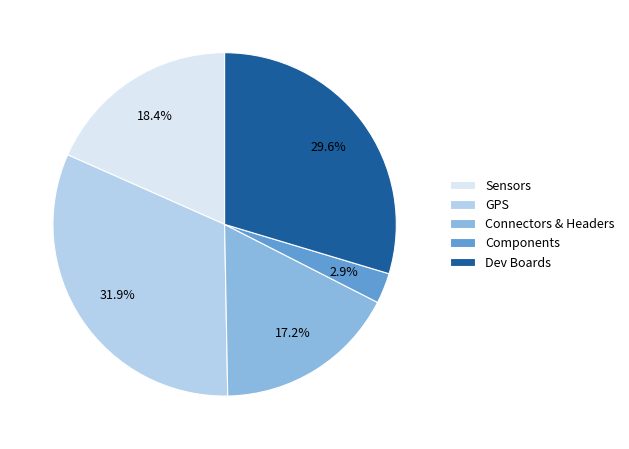

What is the largest slice in the pie chart?

GPS